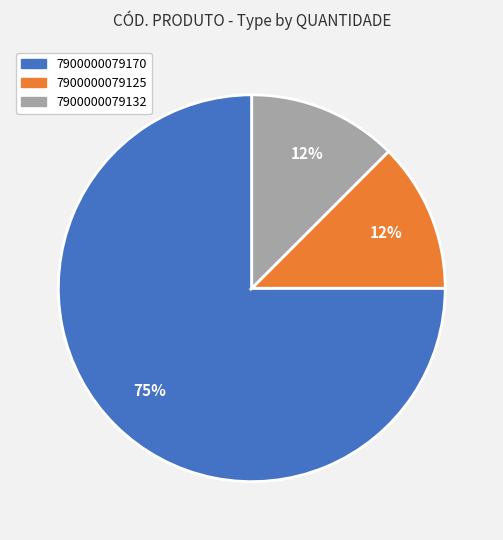

Is it true that 7900000079125 is 3% of the pie?

False